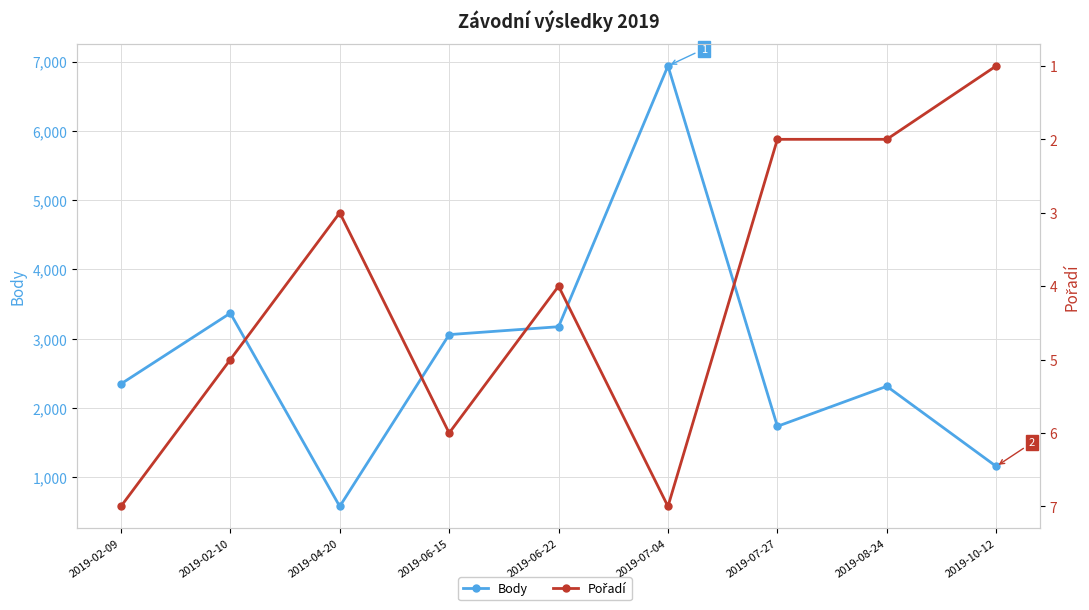

What is the value of the Pořadí point at the 5th from the left?

4